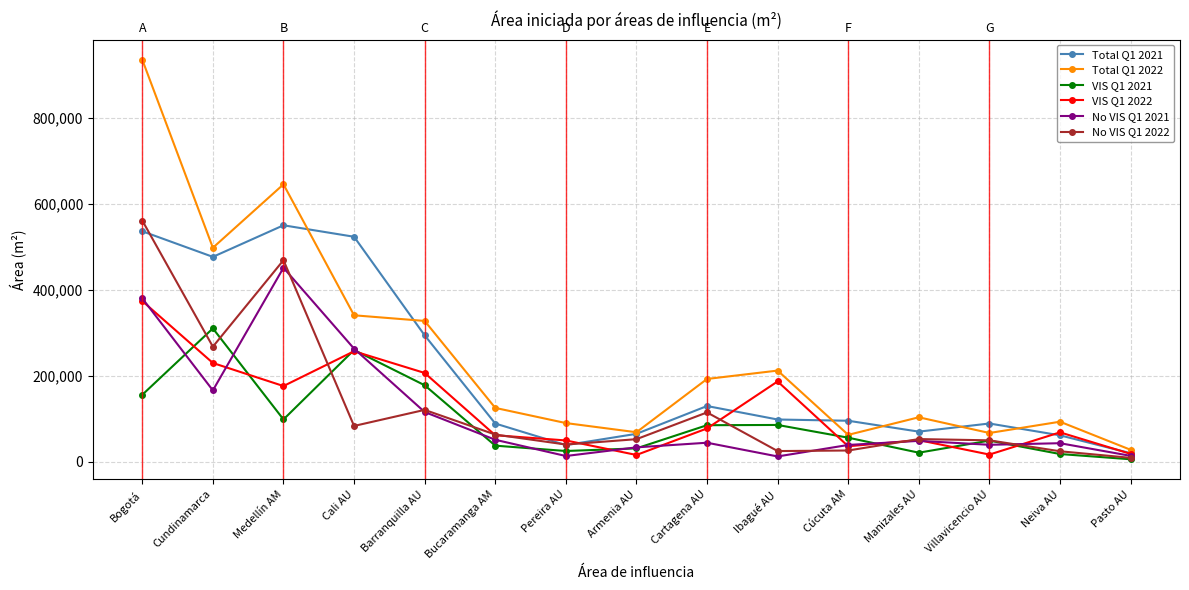

At which label does Total Q1 2022 first exceed 125672?

Bogotá